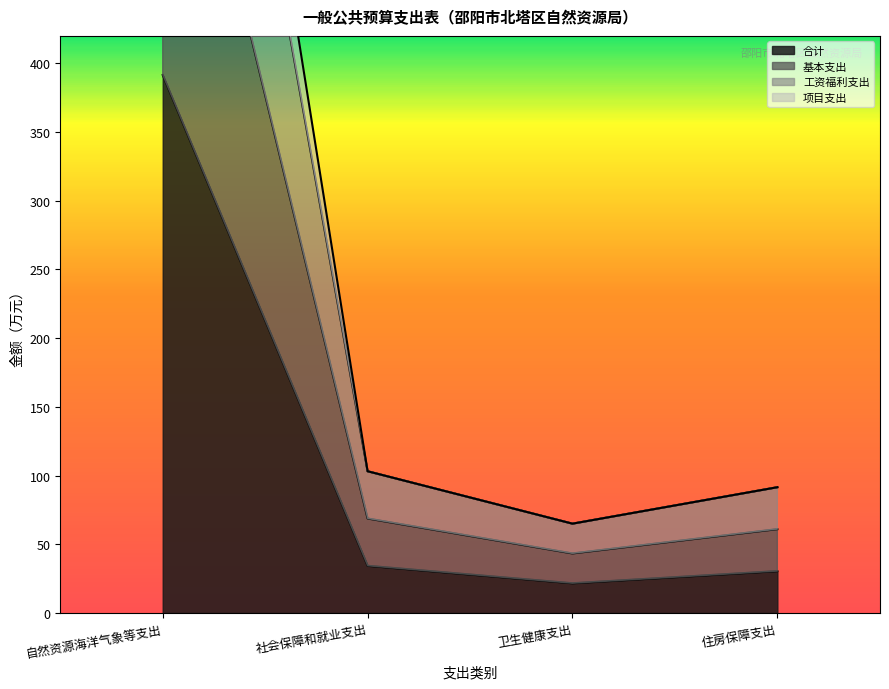

How many values in the 工资福利支出 series exceed 68?

2